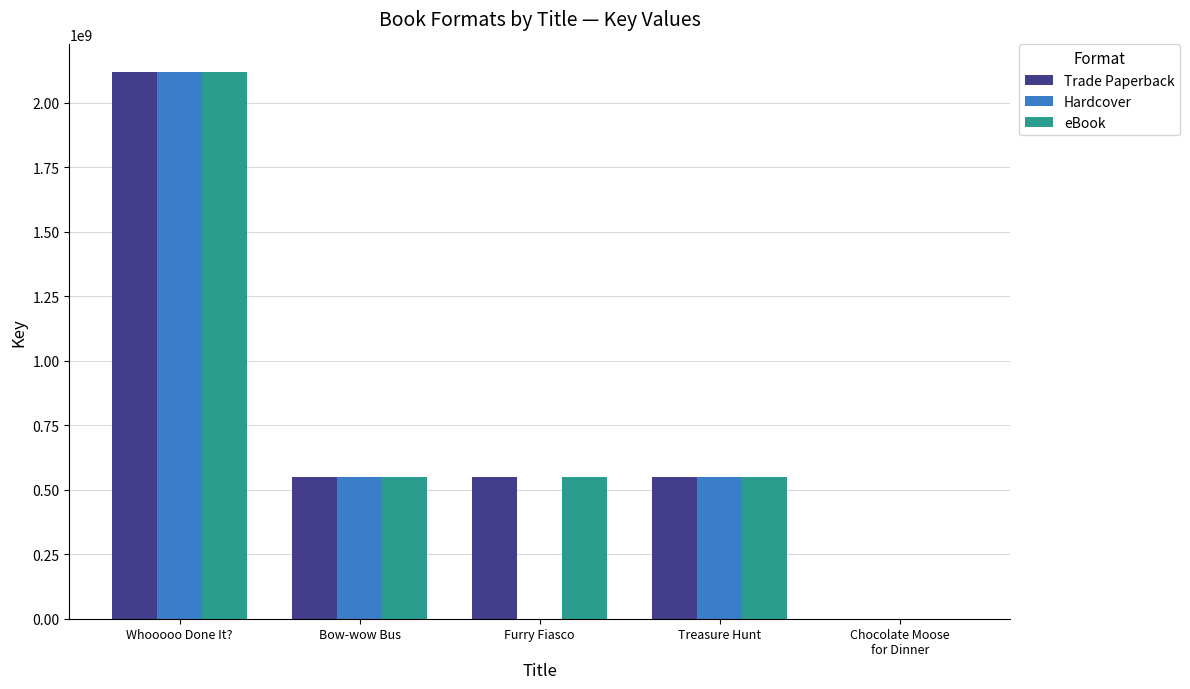

Is the value of eBook at Furry Fiasco greater than the value of Hardcover at Furry Fiasco?

Yes